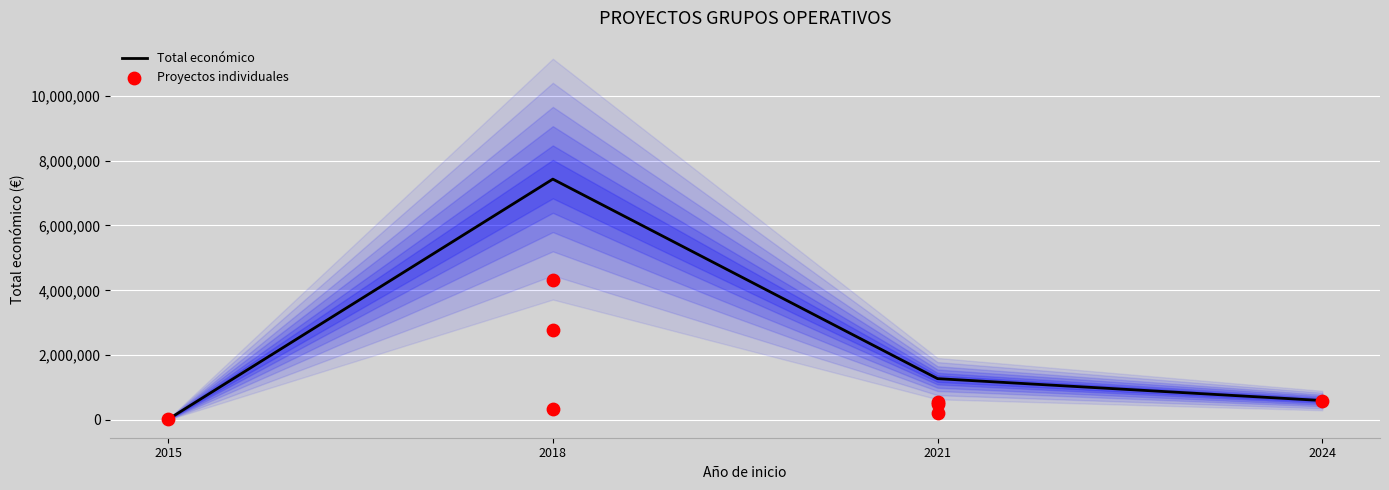

How many interior local peaks does the Total económico series have?

1